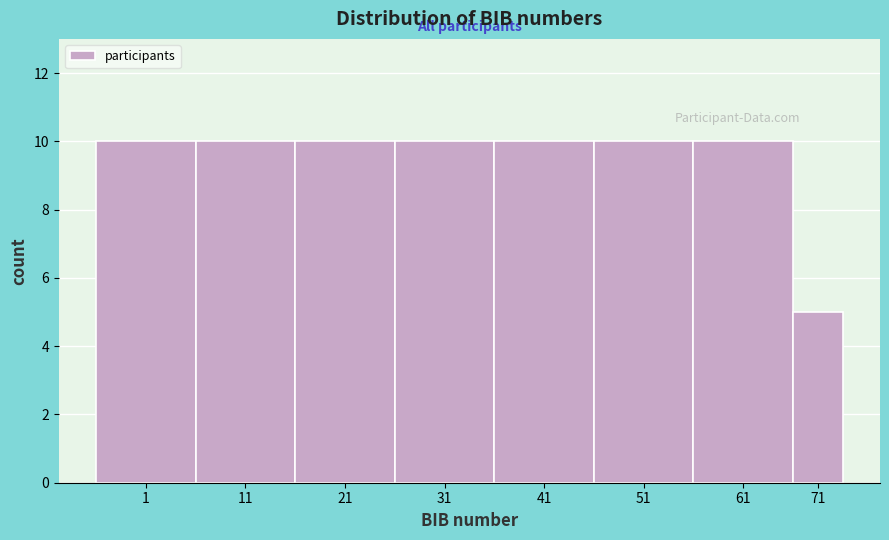

Reading left to right, list all the values displayed in this chart.

10	10	10	10	10	10	10	5